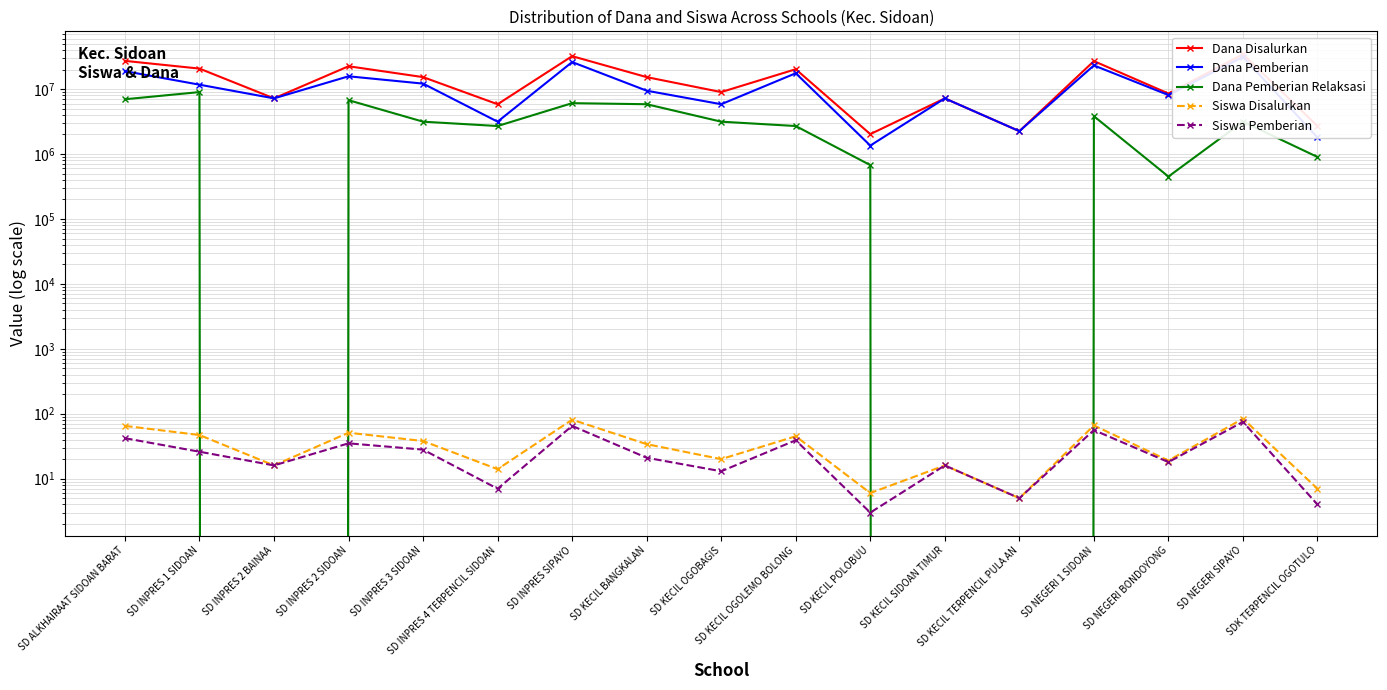

How many data points in Dana Pemberian are less than 9450000?

8